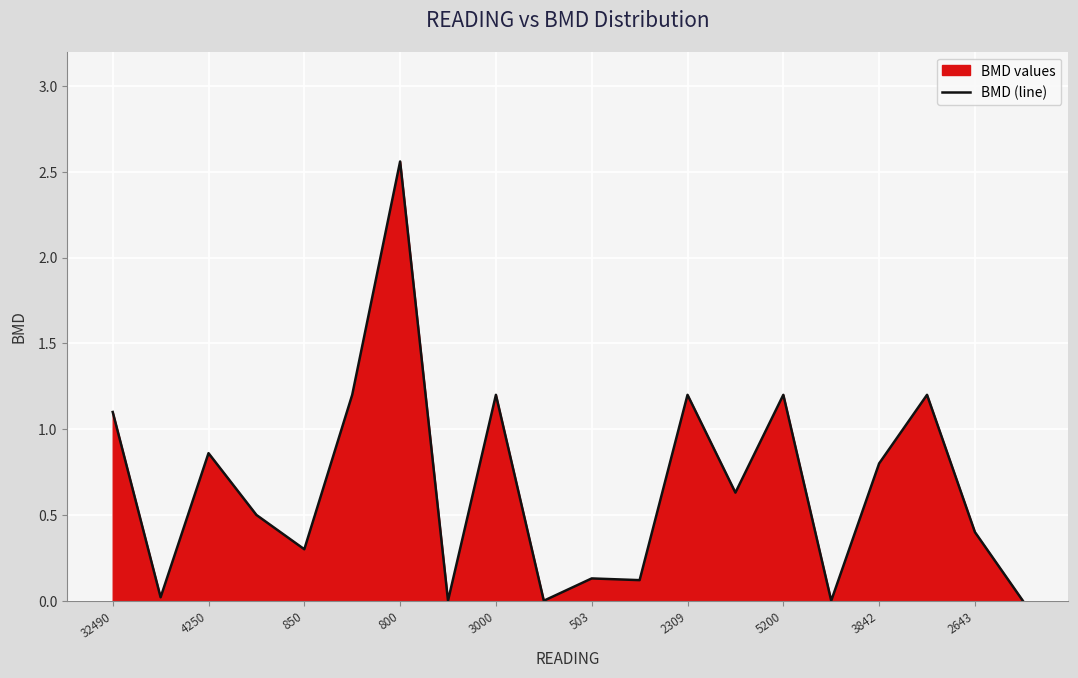

Which category has the highest value across all series?

800